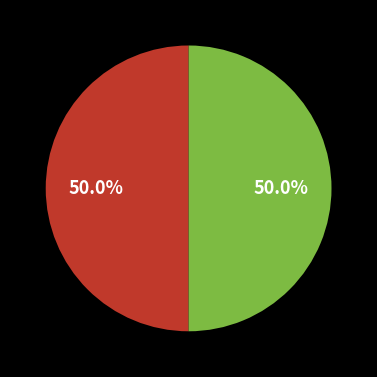

How many segments does this pie chart have?

2